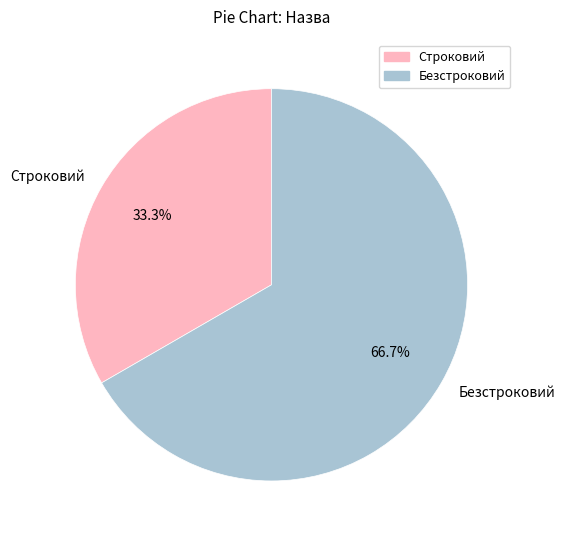

Which has a higher value, Безстроковий or Строковий?

Безстроковий